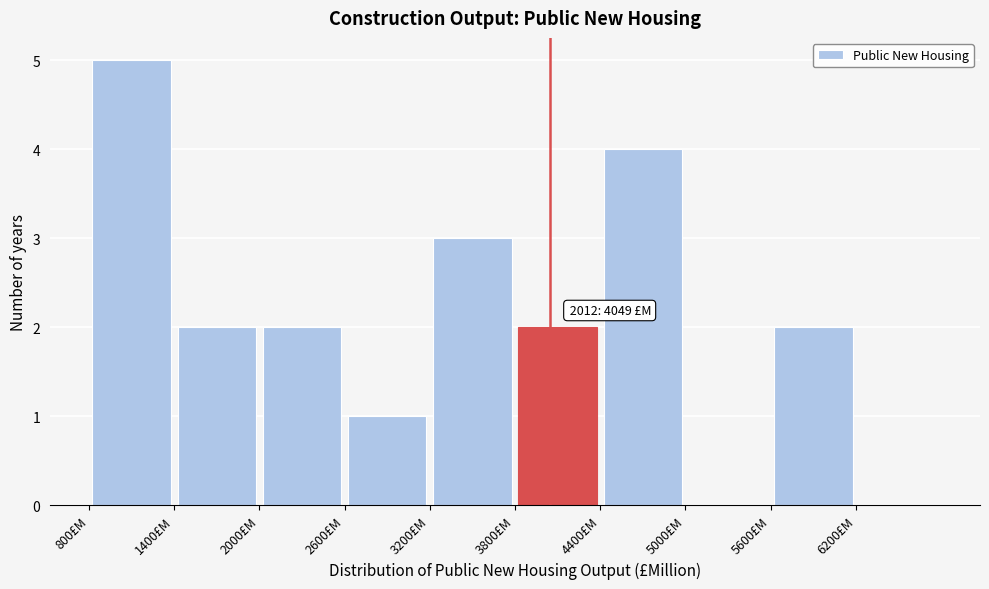

Over which range of the x-axis is the bar tallest?

800 to 1400